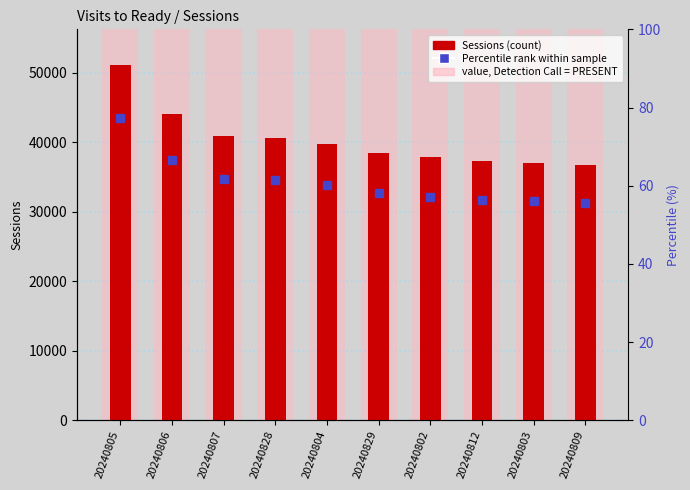

What is the label of the 10th bar from the left?

20240809